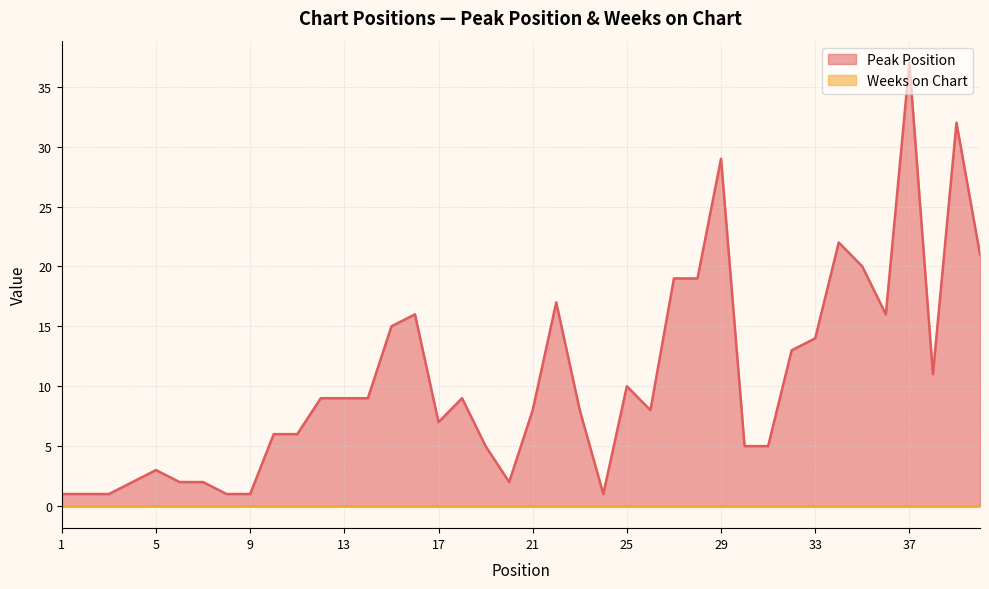

True or false: the data shows 23 at 15.

False